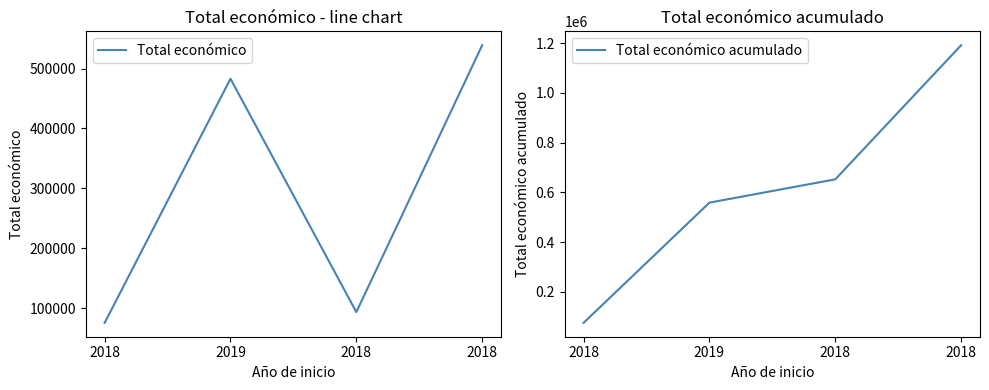

True or false: Total económico acumulado has more than 1 points higher than both neighbors.

False